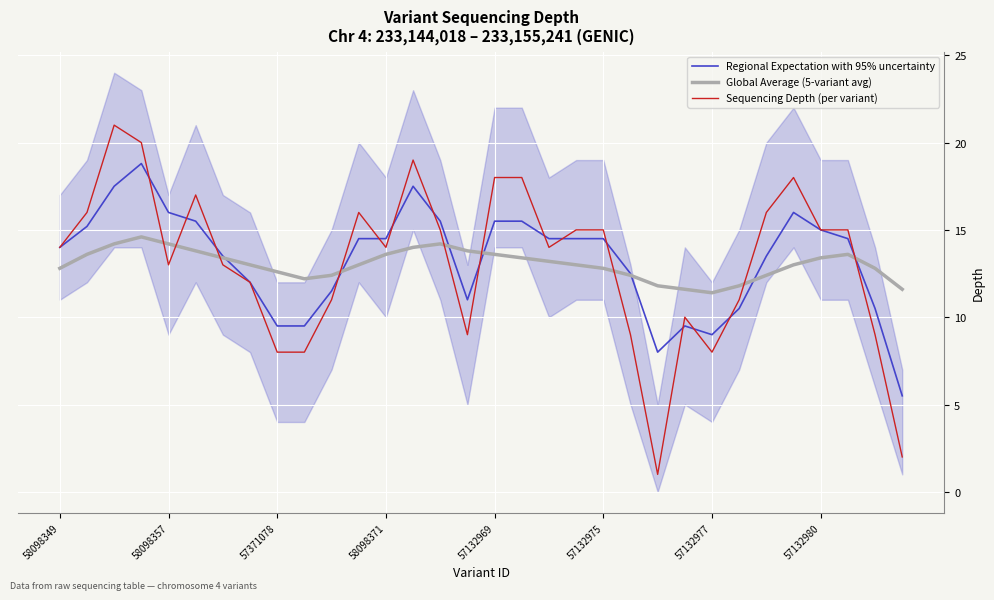

True or false: Regional Expectation with 95% uncertainty has a value of 5.5 at 58098357.

False